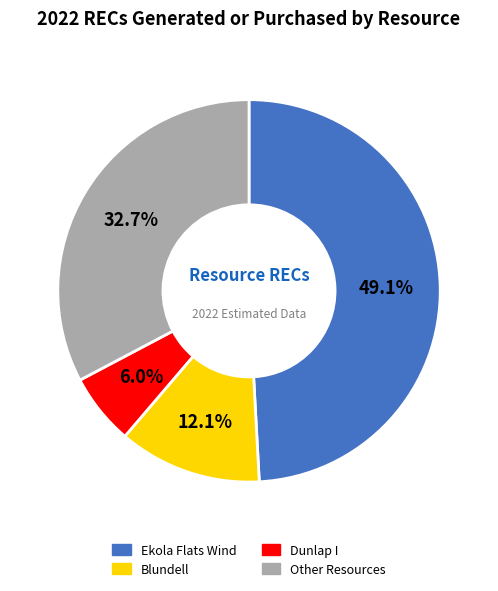

Is there any slice that represents more than half of the pie?

No